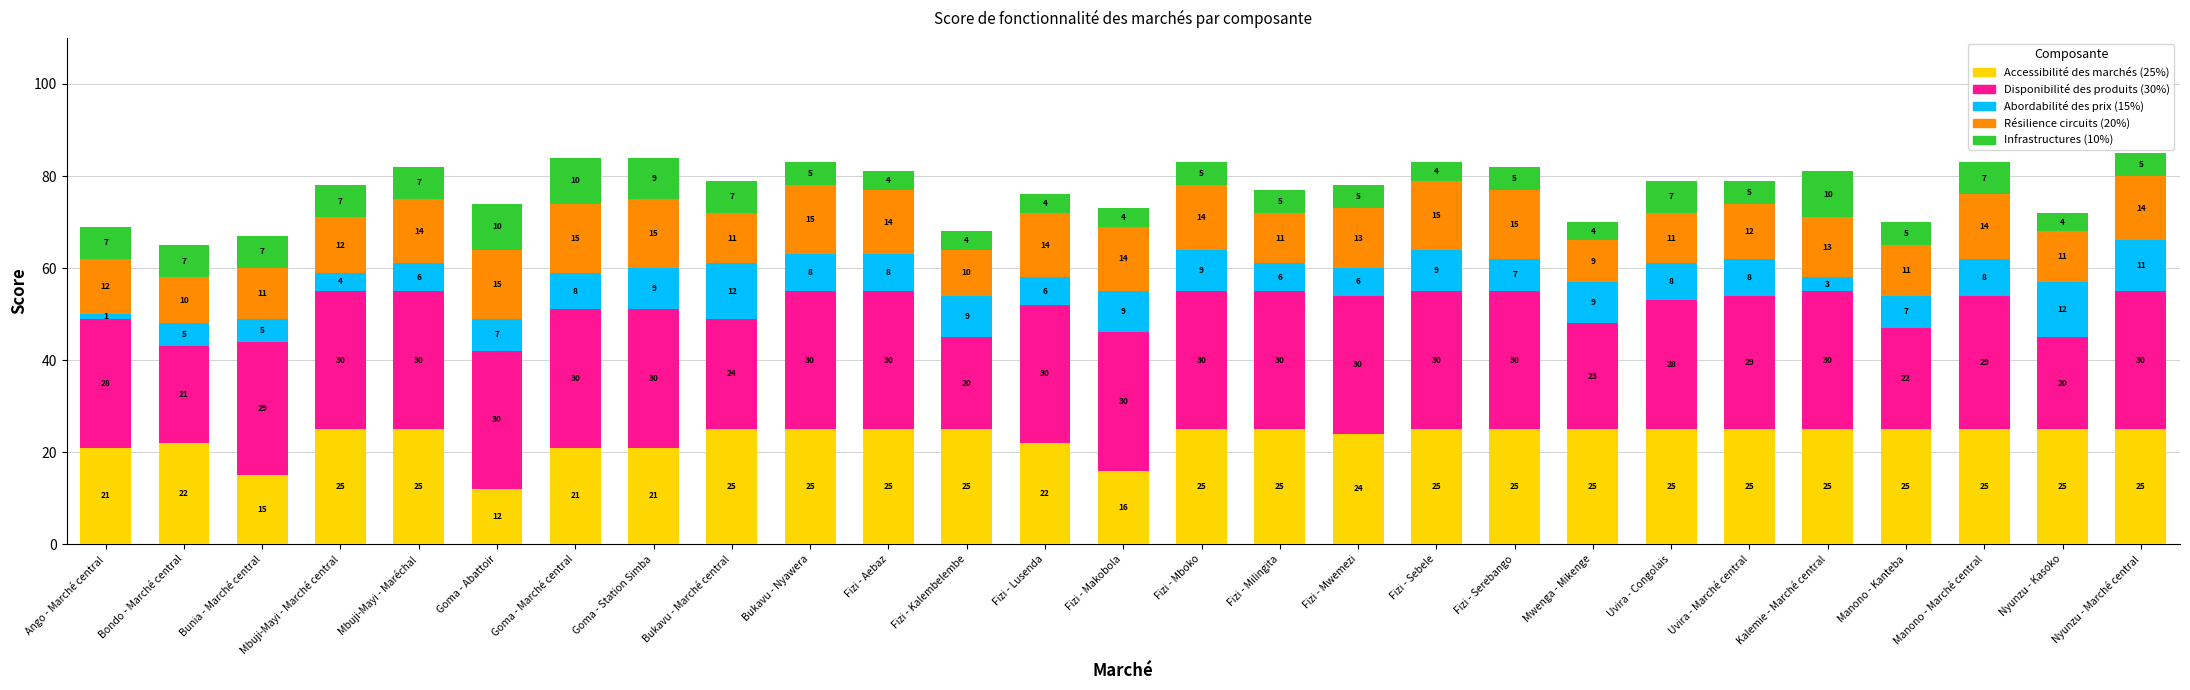

What is the total value across all series at Fizi - Lusenda?

76